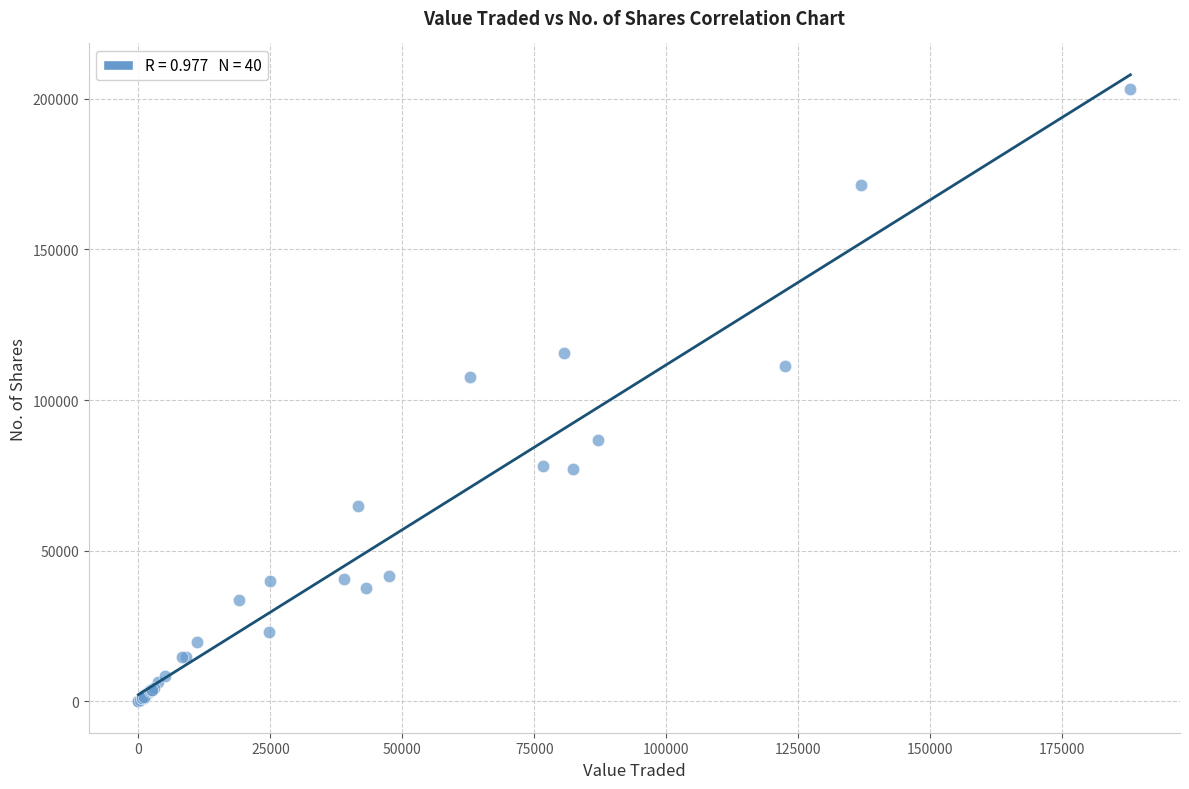

What Y value in the scatter plot is closest to 101521?

107672